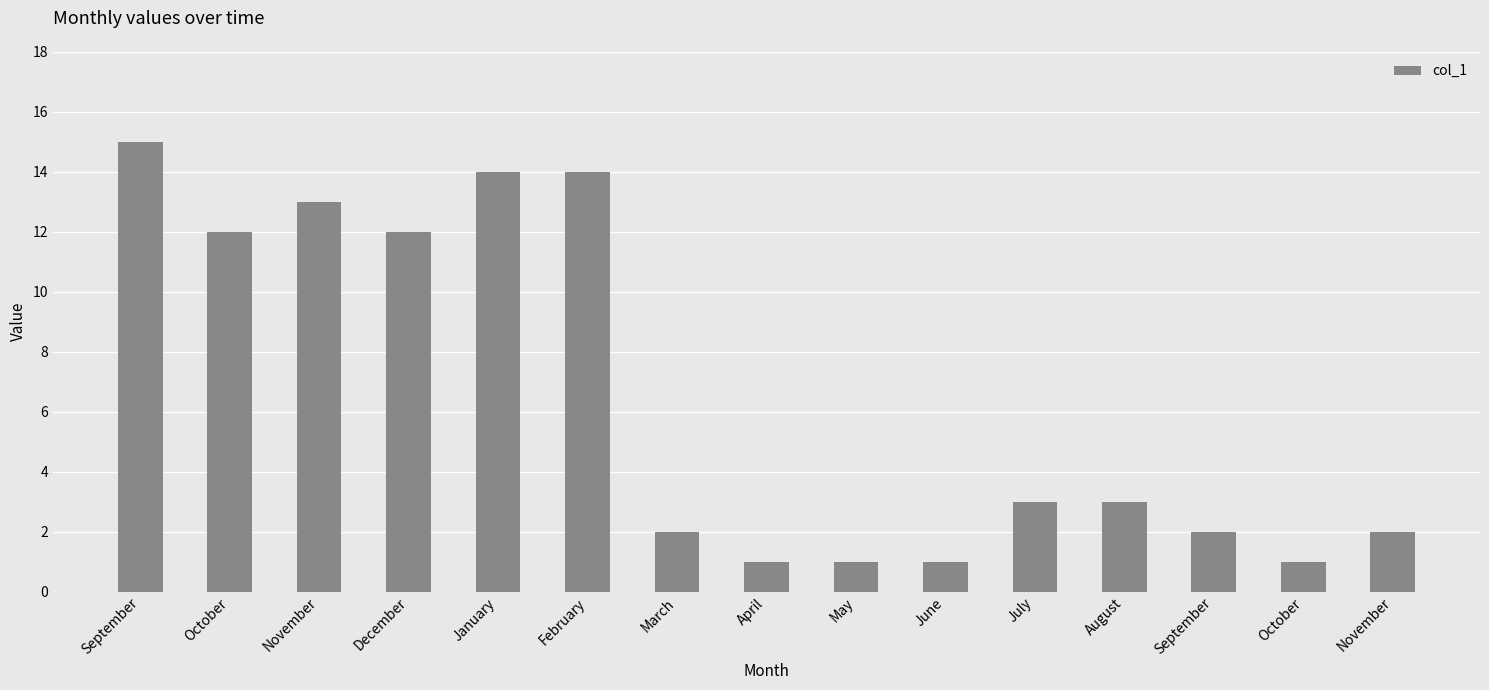

Does the chart contain any negative values?

No